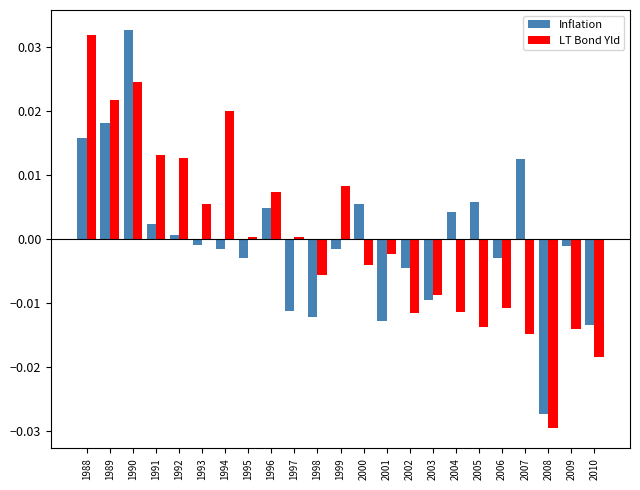

Is it true that Inflation equals 0.0 at 2005?

True